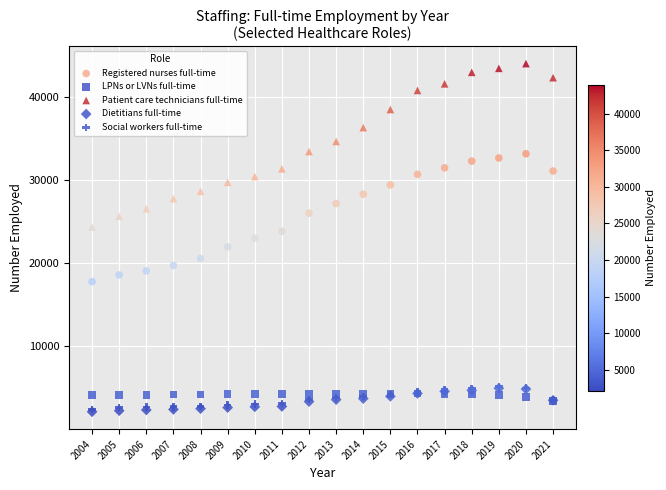

Which series has the widest spread of Y values?

Patient care technicians full-time